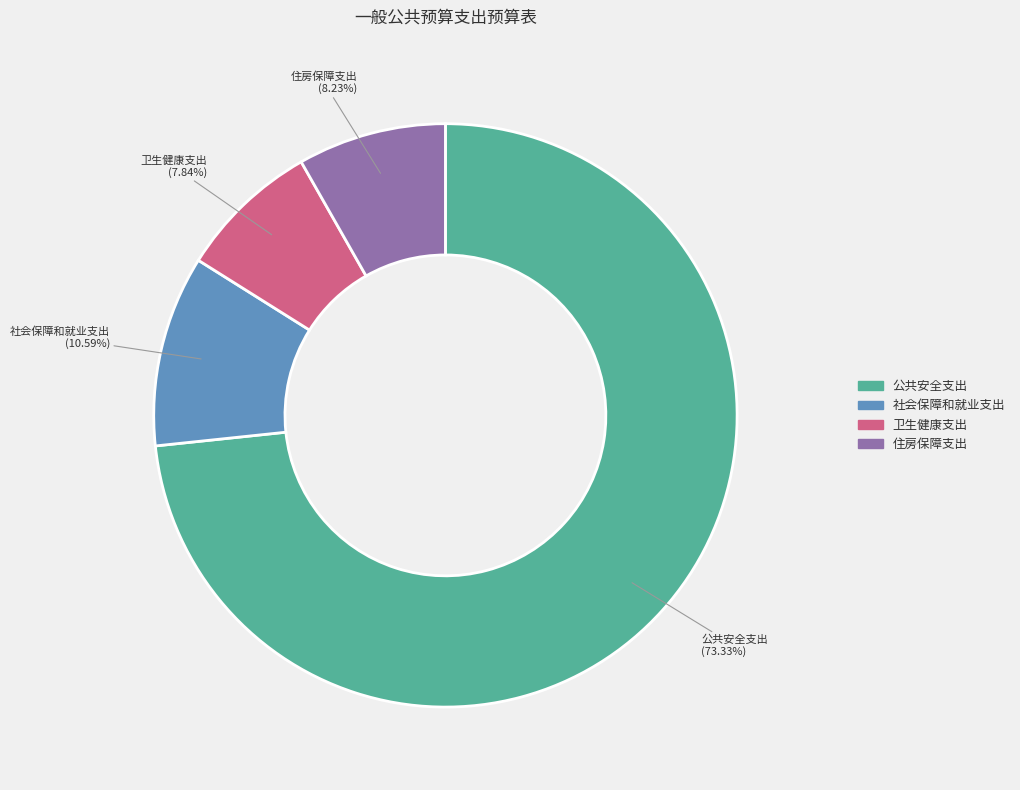

Count the number of slices in the pie.

4